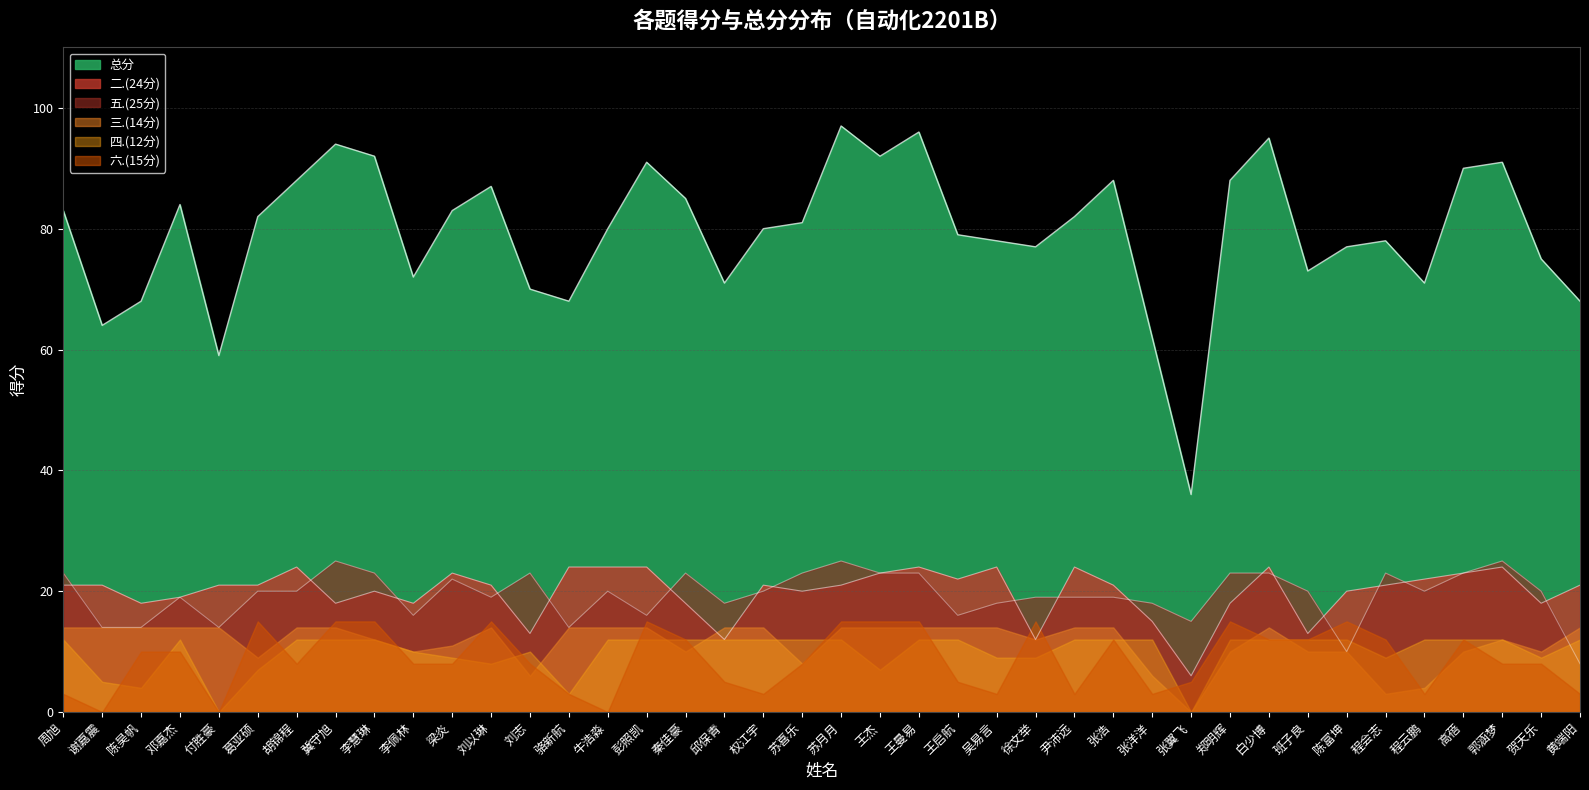

True or false: 总分 and 五.(25分) cross at least once.

False